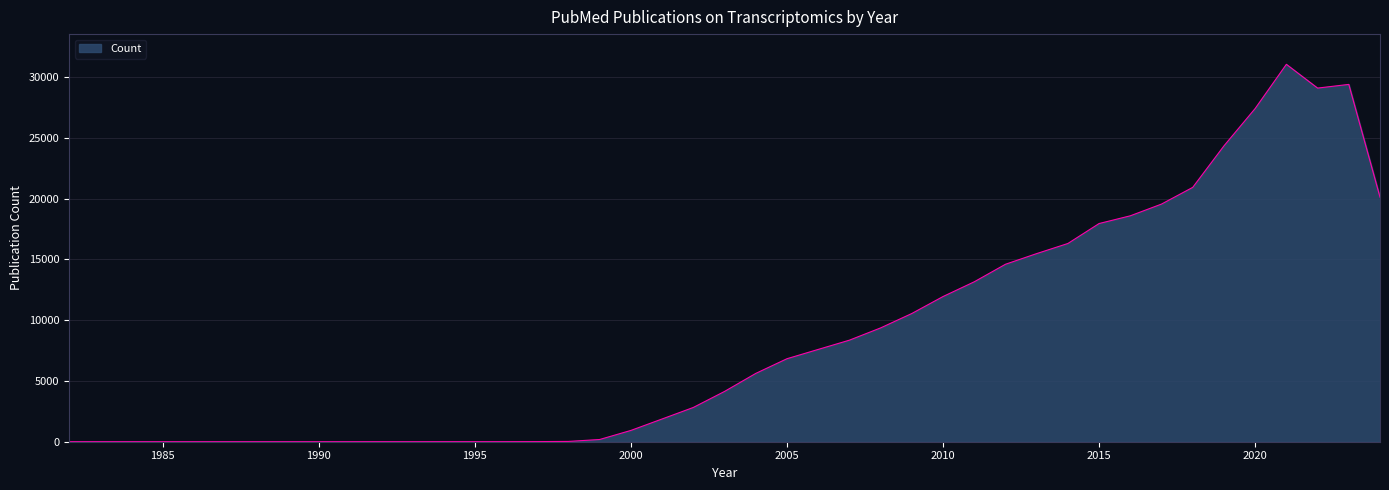

What is the greatest value displayed?

31055